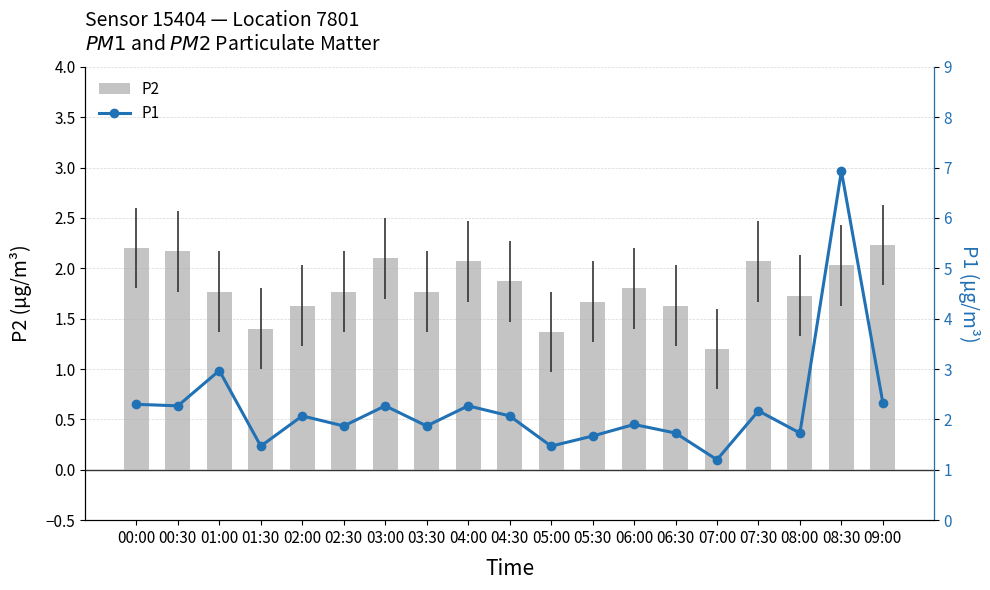

Which series has the largest range (max minus min)?

P1